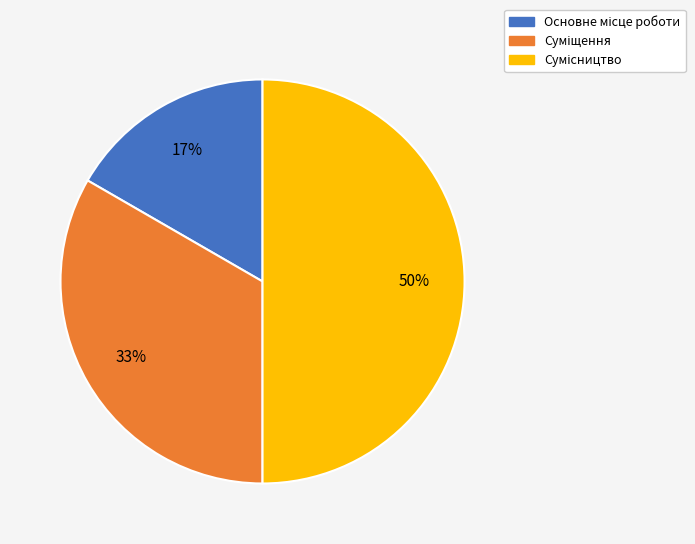

To the nearest percent, what is the difference between the largest and smallest slice percentages?

33%